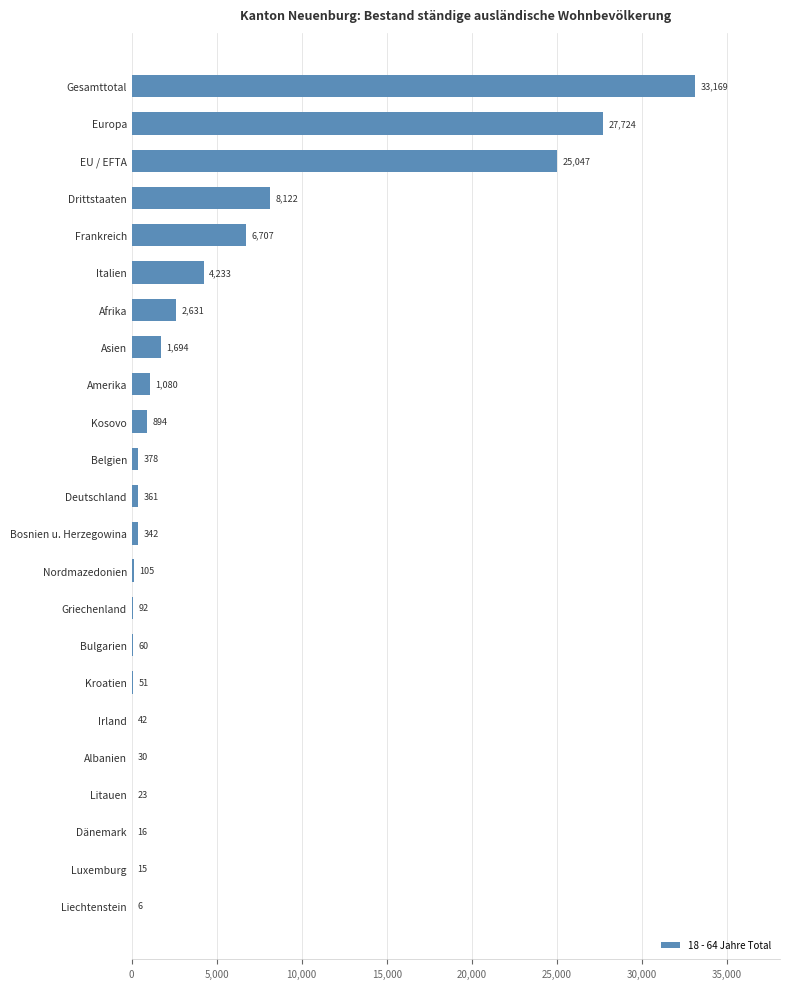

What is the change in value from Liechtenstein to EU / EFTA?

+25041